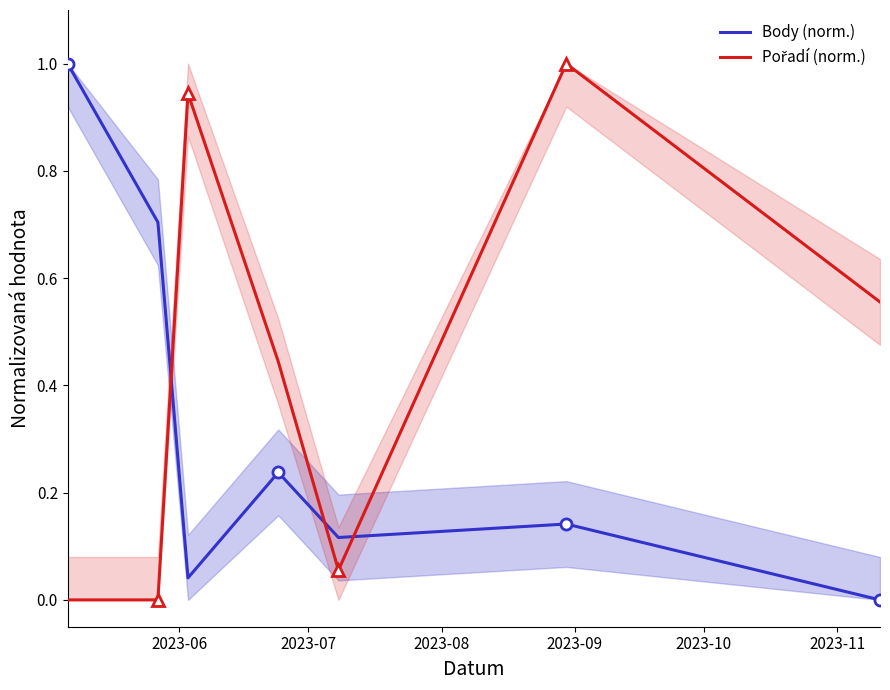

What is the highest value of the Body (norm.) series?

1.0